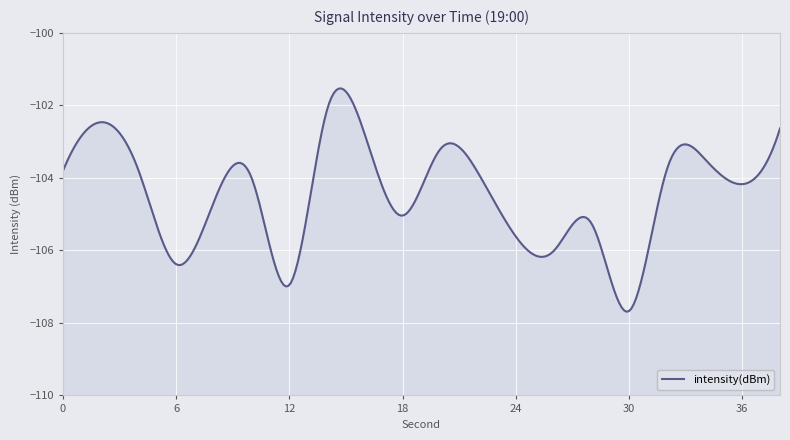

Count the number of data series in this chart.

1